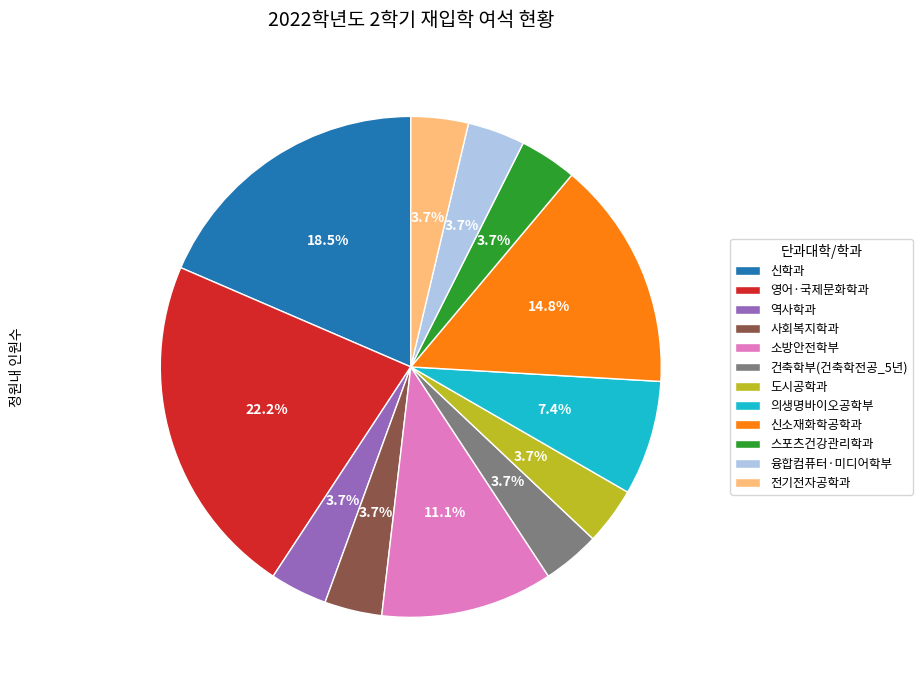

Do 신소재화학공학과 and 건축학부(건축학전공_5년) together represent more than half of the pie?

No